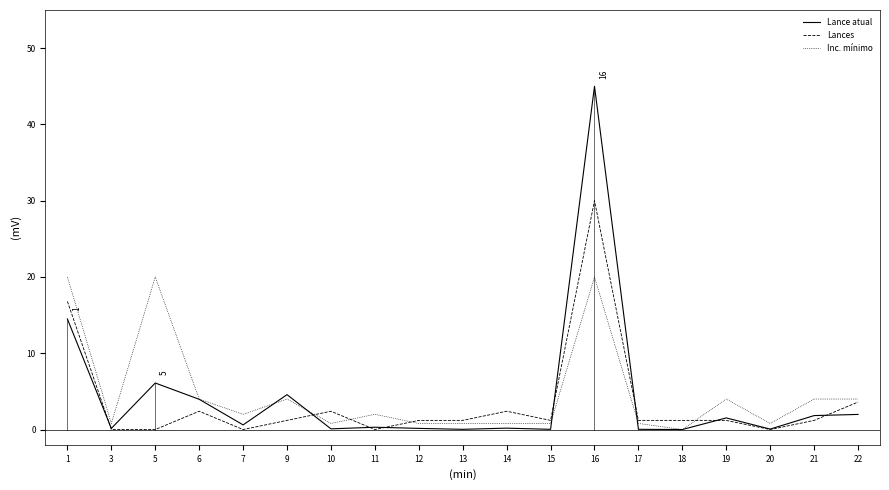

Where does the Inc. mínimo series first go above 1?

1